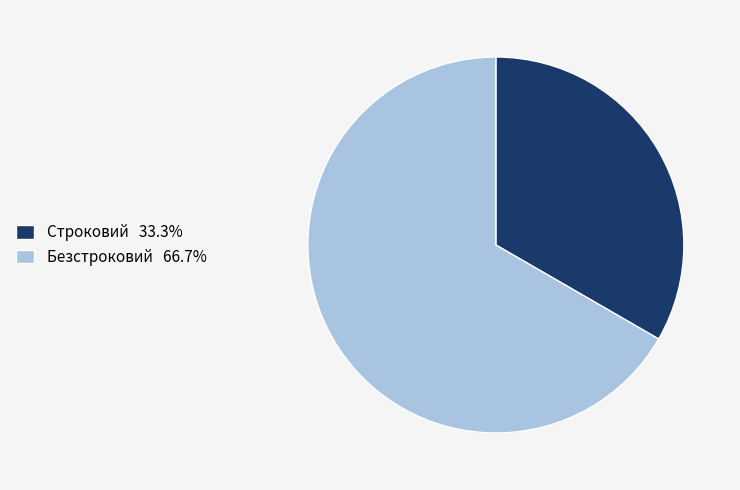

Is the sum of Строковий and Безстроковий greater than half?

Yes